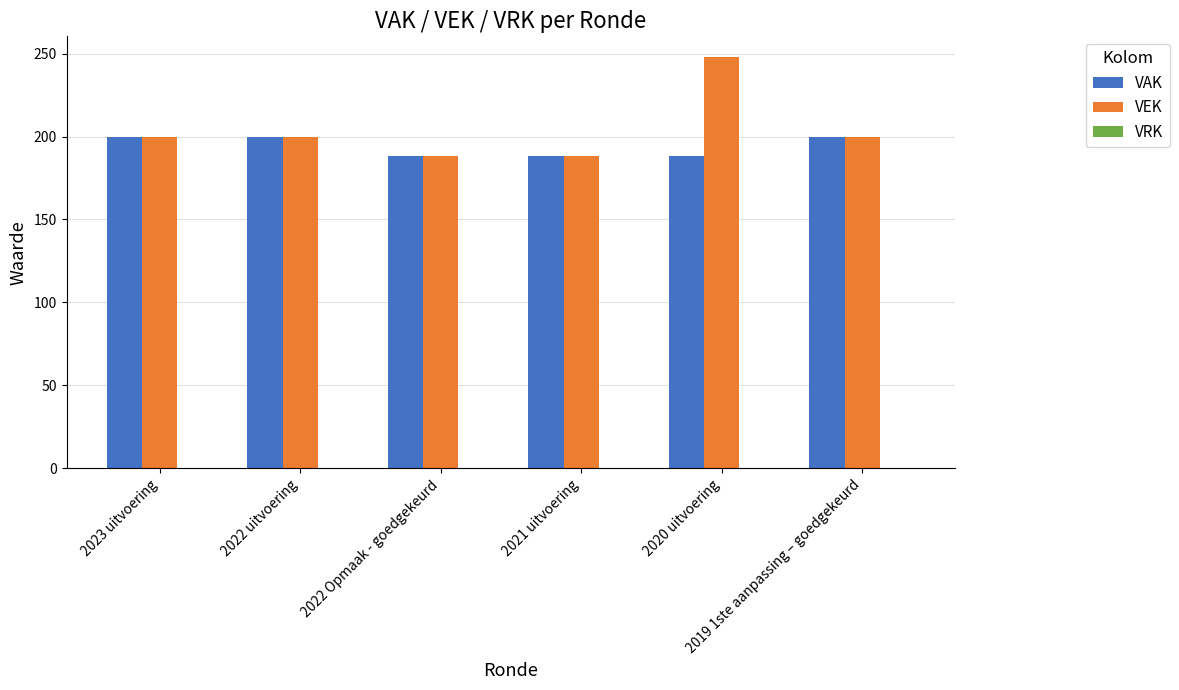

The VAK series shows 265 at 2020 uitvoering. True or false?

False